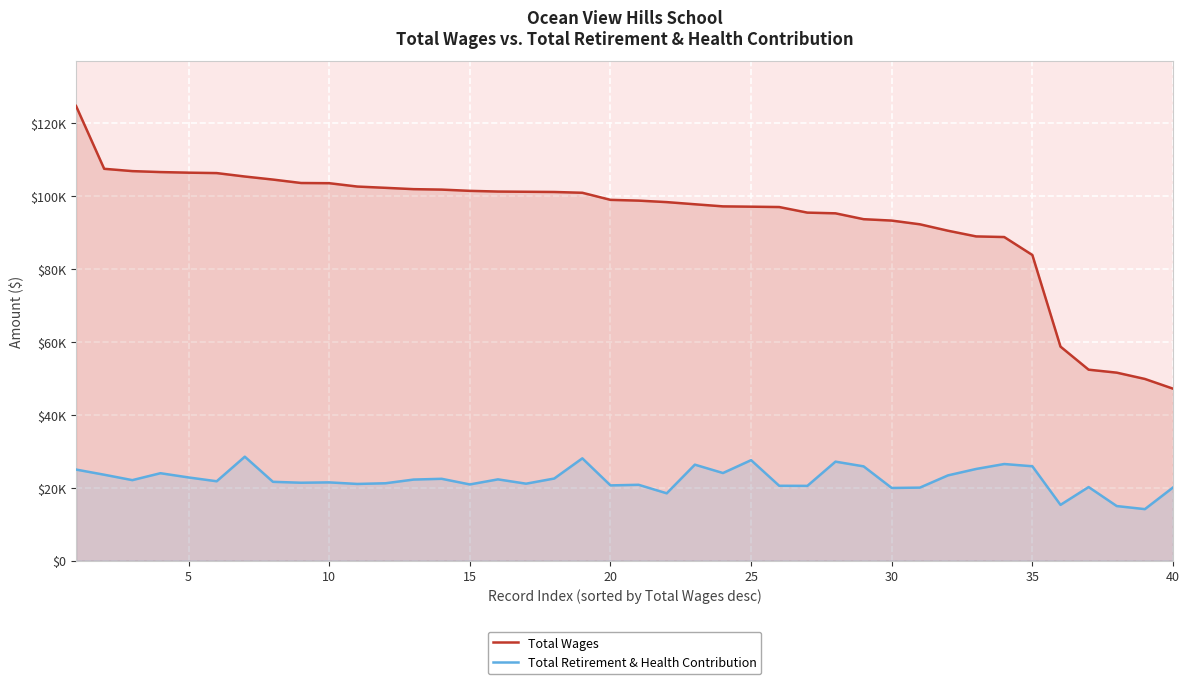

Is the value of Total Wages at 9 greater than the value of Total Retirement & Health Contribution at 35?

Yes